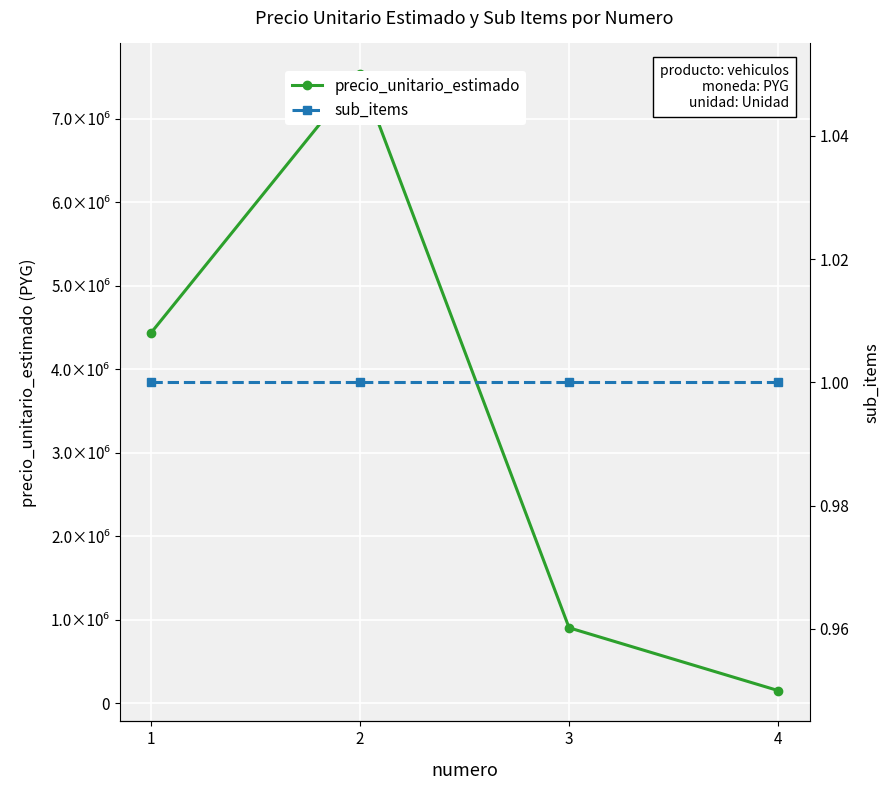

What is the value of the precio_unitario_estimado point at the 2nd from the left?

7533000